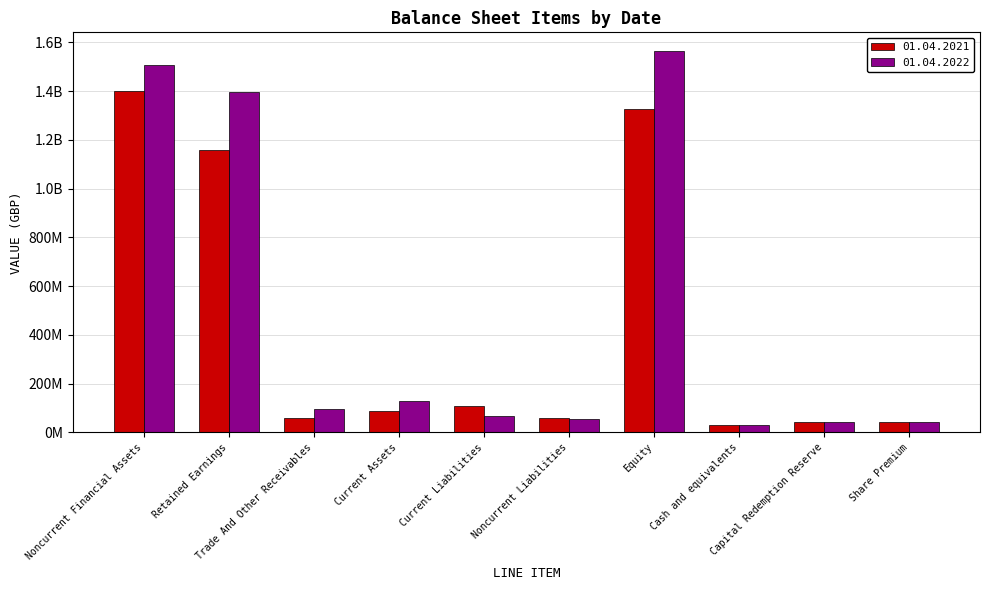

What is the difference between the second highest and second lowest values in the 01.04.2021 series?

1283271000